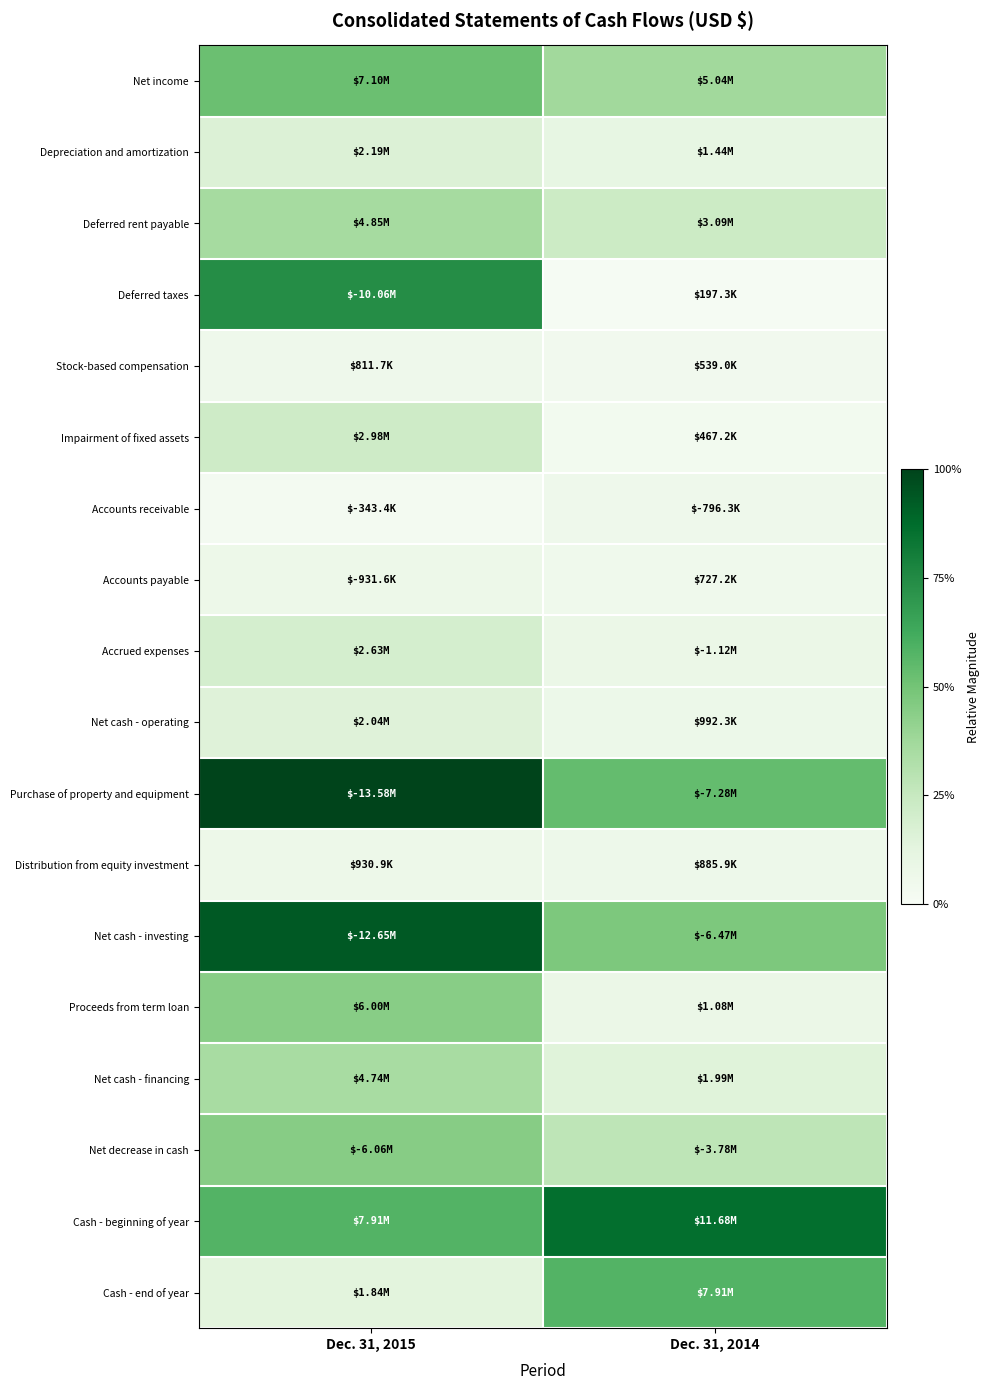

What is the greatest value displayed?

1.0